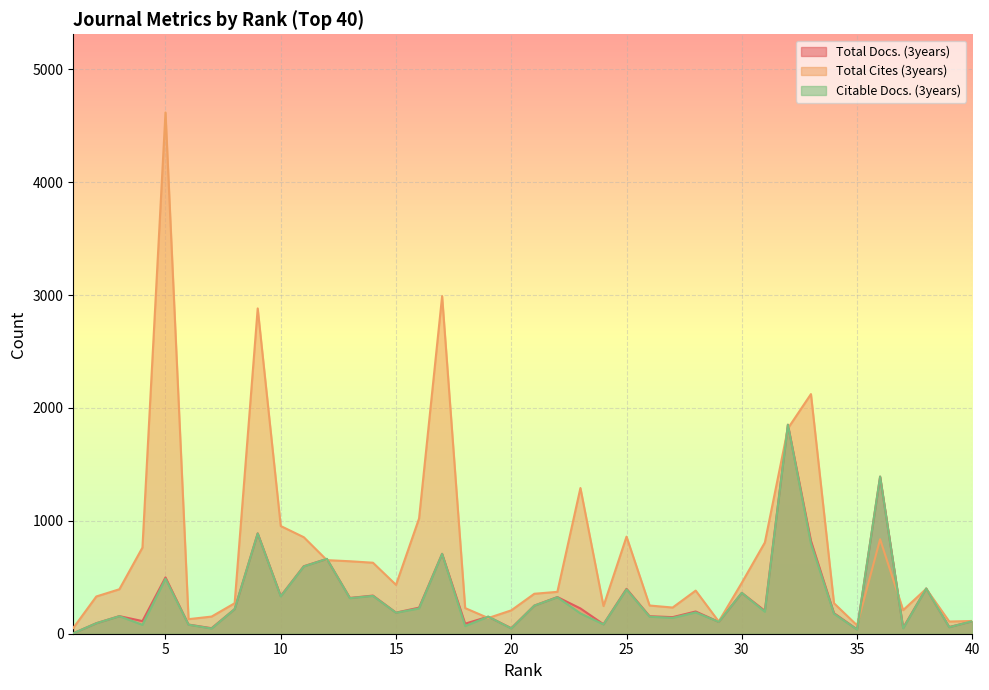

Which series has the largest total across all categories?

Total Cites (3years)